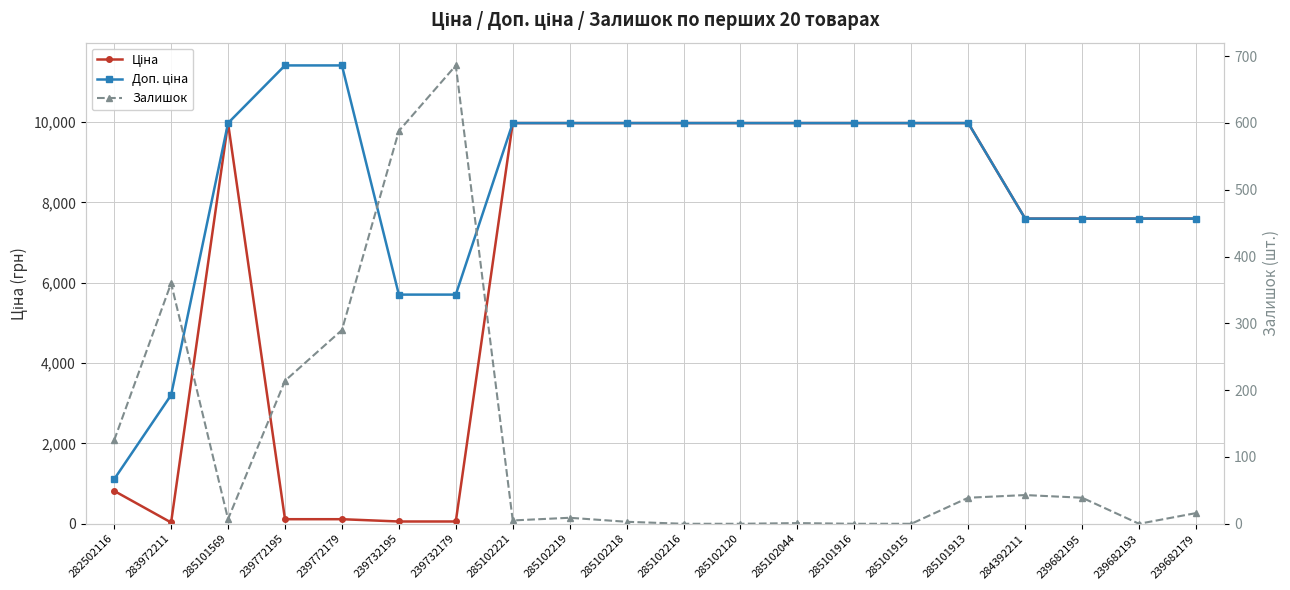

Which label corresponds to the largest value in the chart?

239772195